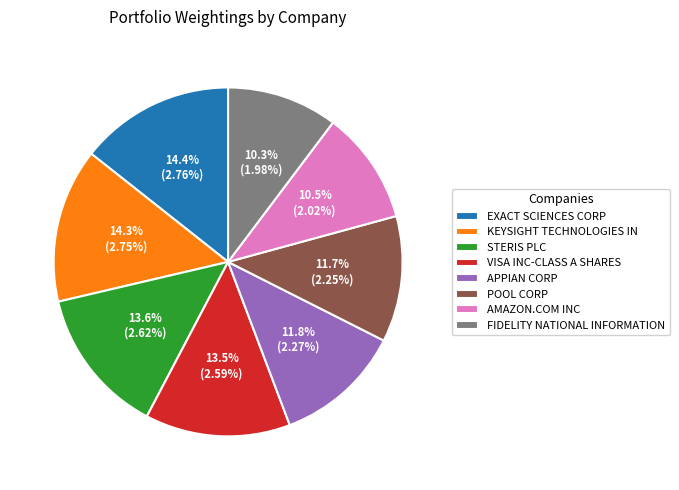

The KEYSIGHT TECHNOLOGIES IN slice represents 14% of the pie. True or false?

True